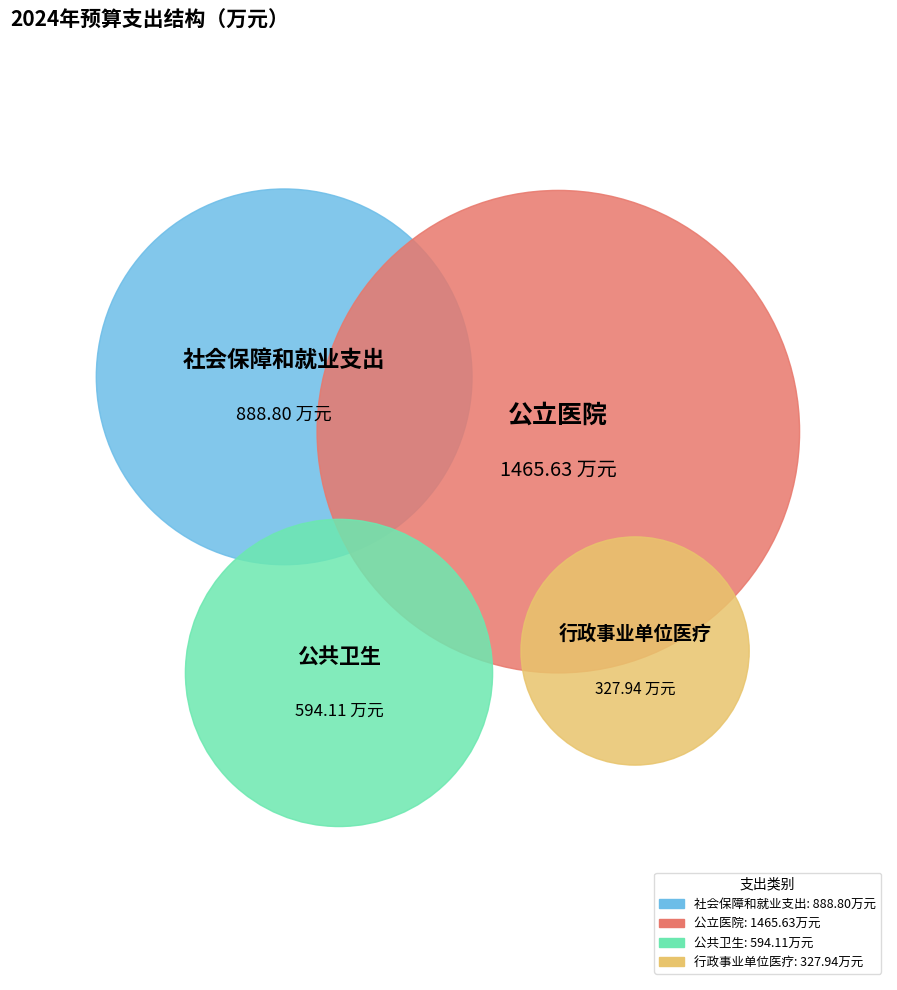

To the nearest percent, what is the difference between the largest and smallest slice percentages?

35%